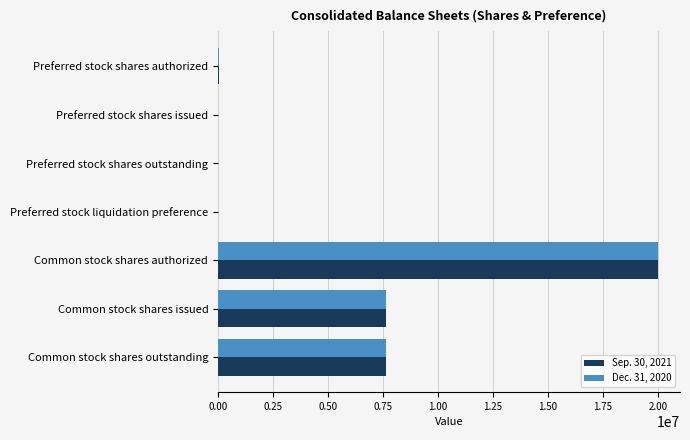

The Dec. 31, 2020 series shows 20000000 at Common stock shares authorized. True or false?

True